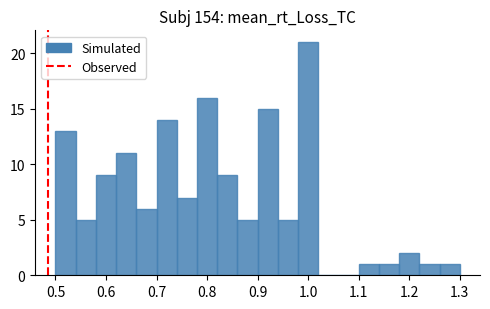

Reading left to right, list every bar in this chart as the range it spans on the x-axis followed by its height. The values are not printed on the chart, so give them approximately, as read against the axis.

0.50 to 0.54: 13
0.54 to 0.58: 5
0.58 to 0.62: 9
0.62 to 0.66: 11
0.66 to 0.70: 6
0.70 to 0.74: 14
0.74 to 0.78: 7
0.78 to 0.82: 16
0.82 to 0.86: 9
0.86 to 0.90: 5
0.90 to 0.94: 15
0.94 to 0.98: 5
0.98 to 1.02: 21
1.02 to 1.06: 0
1.06 to 1.10: 0
1.10 to 1.14: 1
1.14 to 1.18: 1
1.18 to 1.22: 2
1.22 to 1.26: 1
1.26 to 1.30: 1